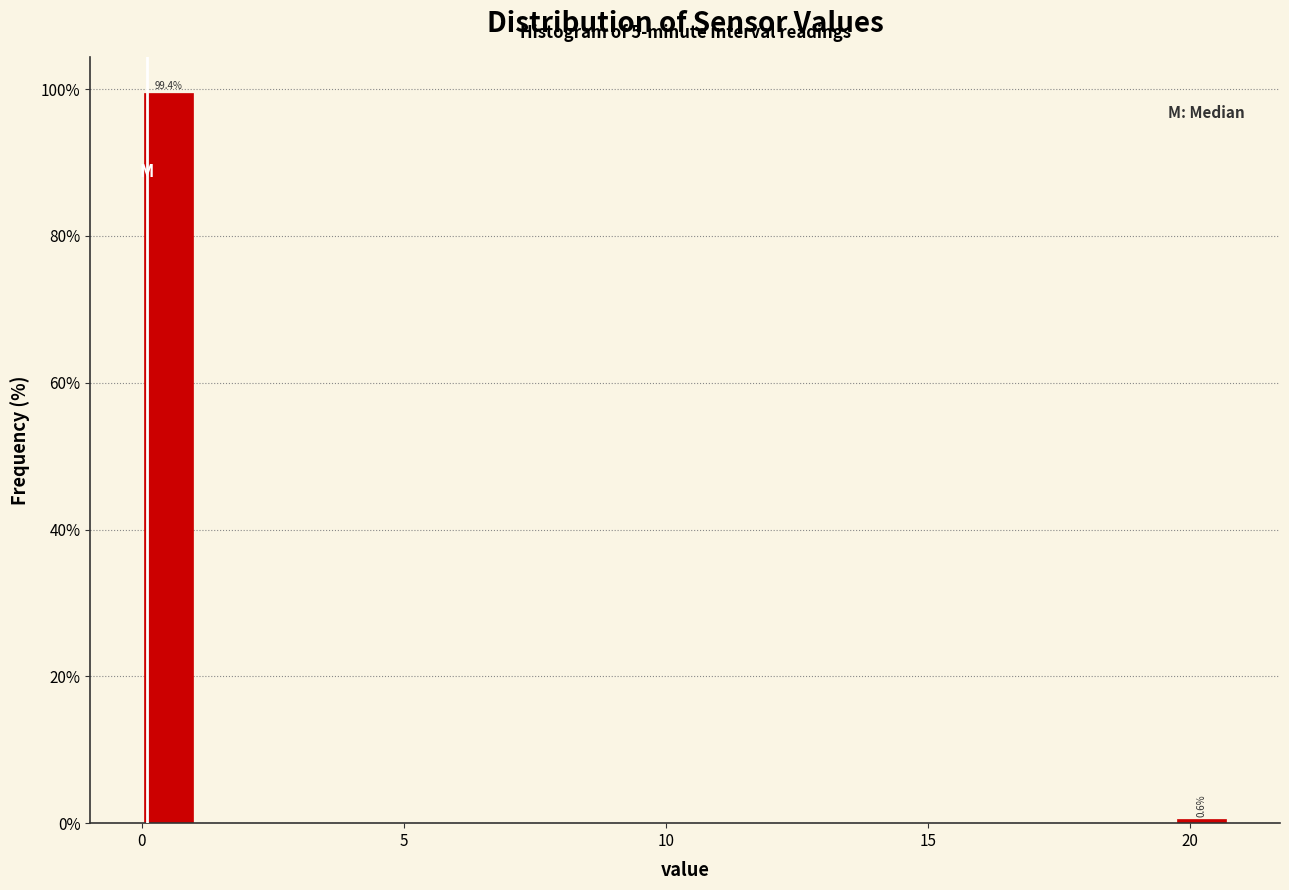

Around what value on the x-axis is the tallest bar? Give the approximate position of its centre, as read against the axis.

0.5